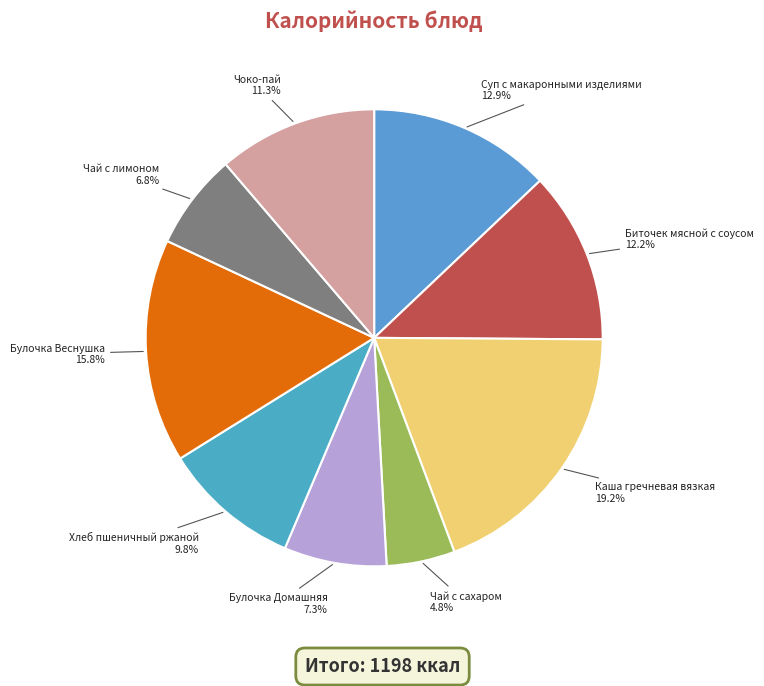

What is the ratio of the value at Каша гречневая вязкая to the value at Чай с лимоном?

2.8